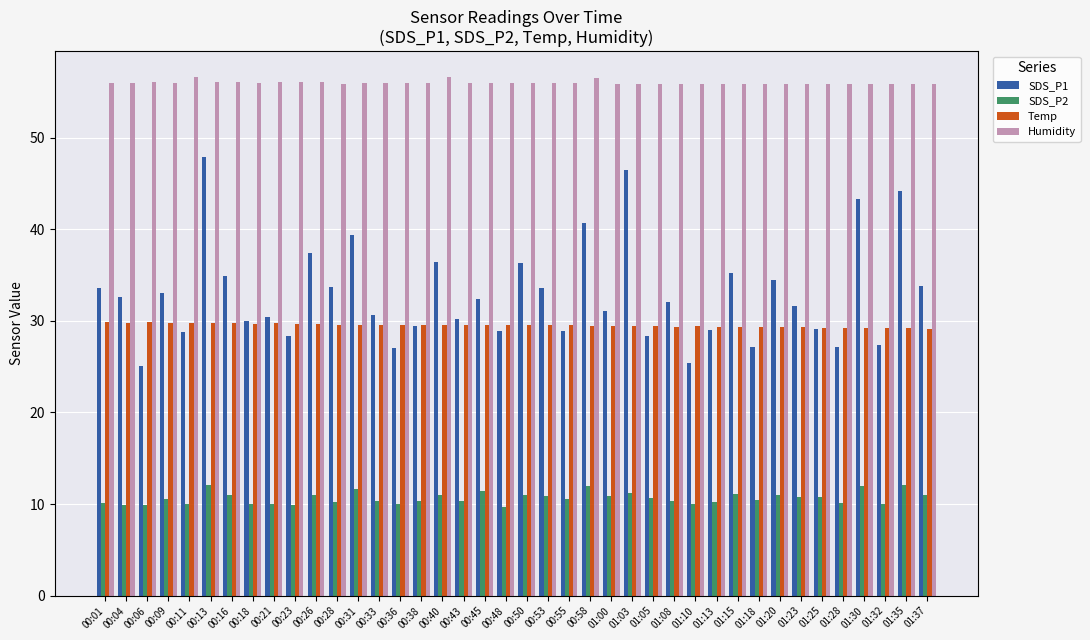

At 01:03, list the series in order from largest to smallest.

Humidity, SDS_P1, Temp, SDS_P2